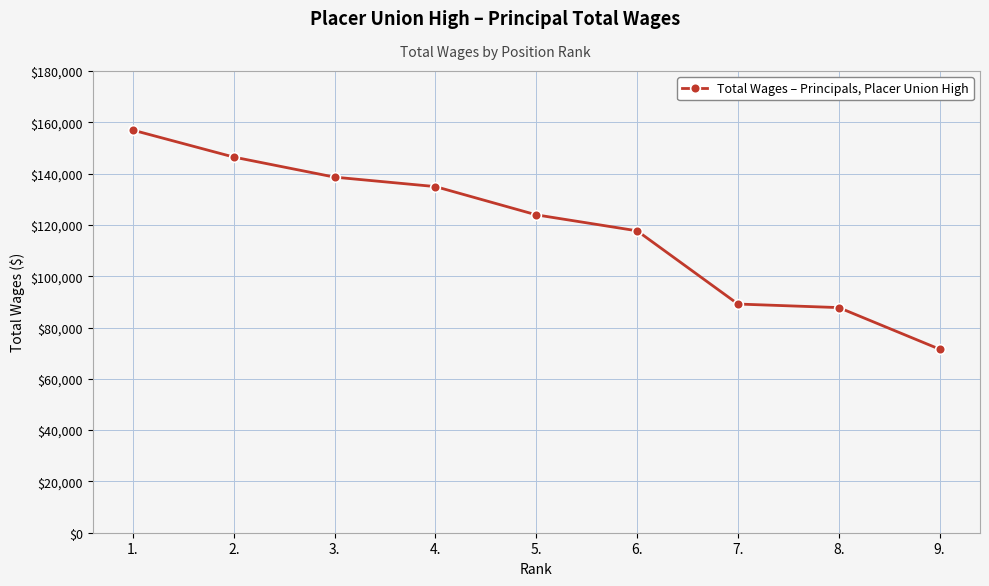

True or false: there are more than 2 points higher than both neighbors.

False